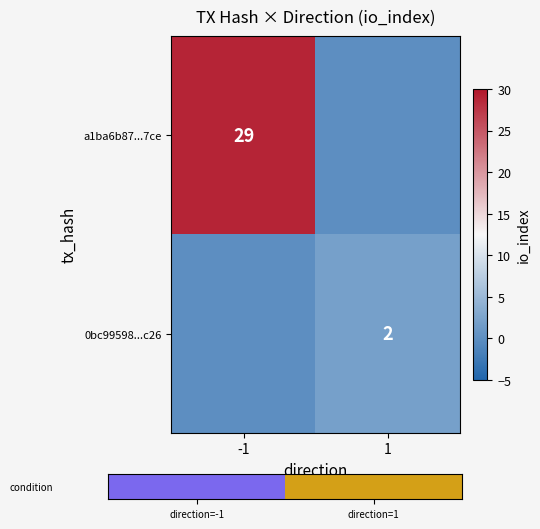

The value of 0bc99598...c26 at 1 is 0. True or false?

False